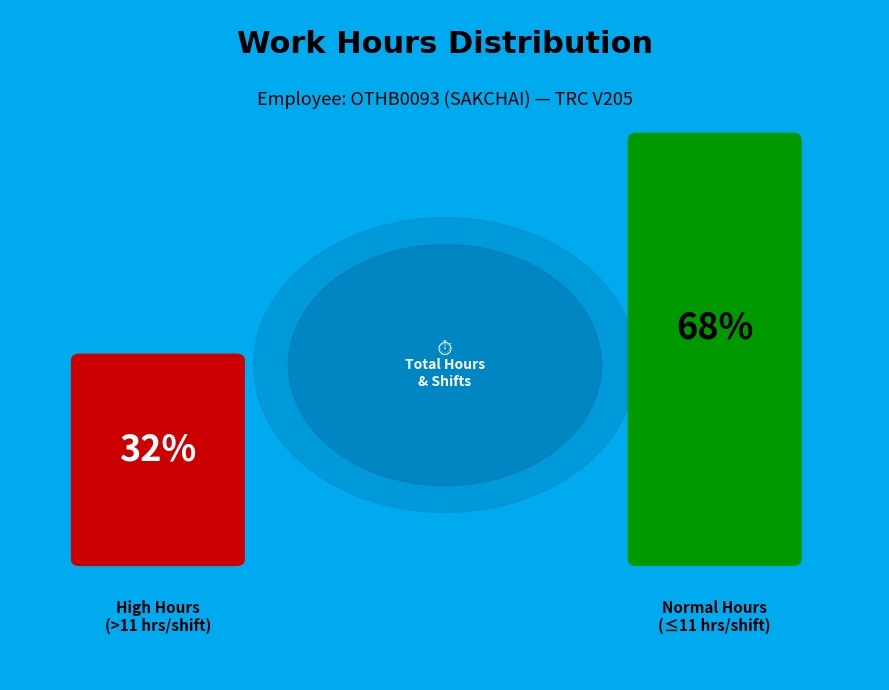

The 1-Fri slice represents 1% of the pie. True or false?

False